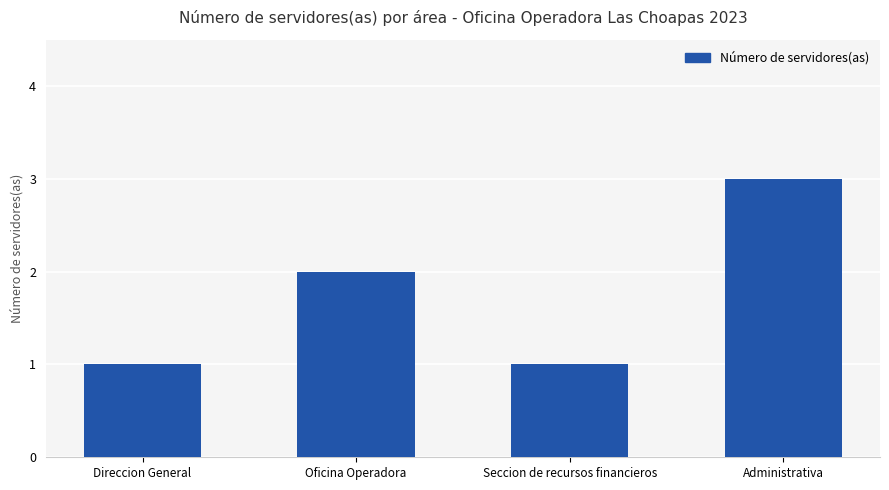

What is the maximum value shown in the chart?

3